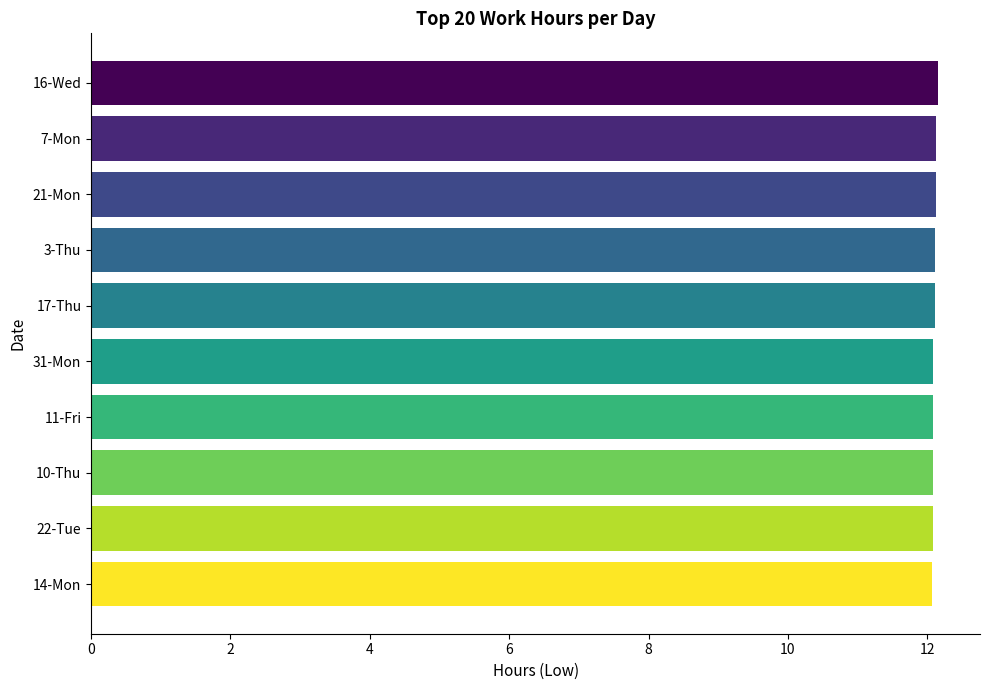

What is the label of the 3rd bar from the bottom?

10-Thu